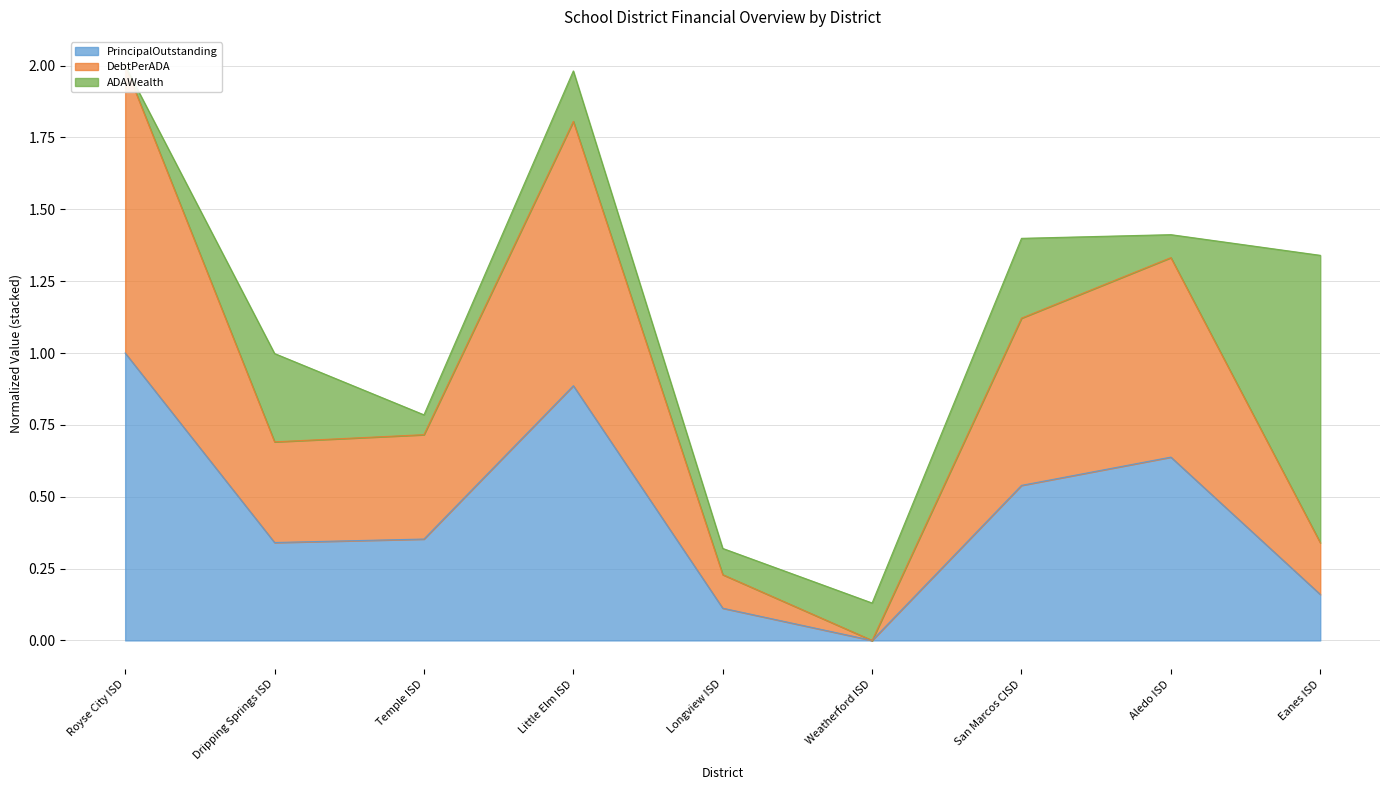

The PrincipalOutstanding series shows 0.2 at San Marcos CISD. True or false?

False